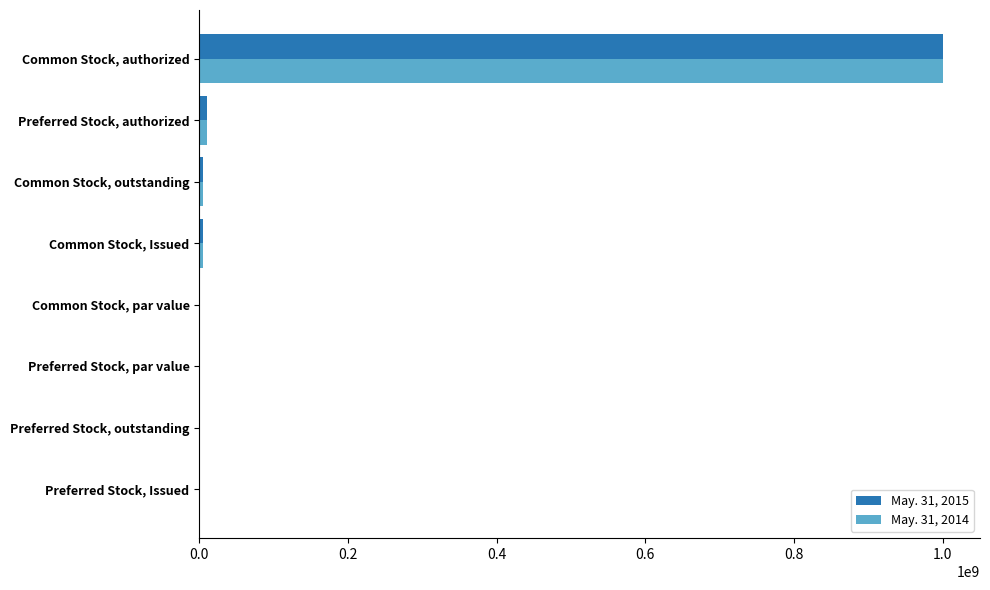

What is the sum of all May. 31, 2014 values?

1020125000.0